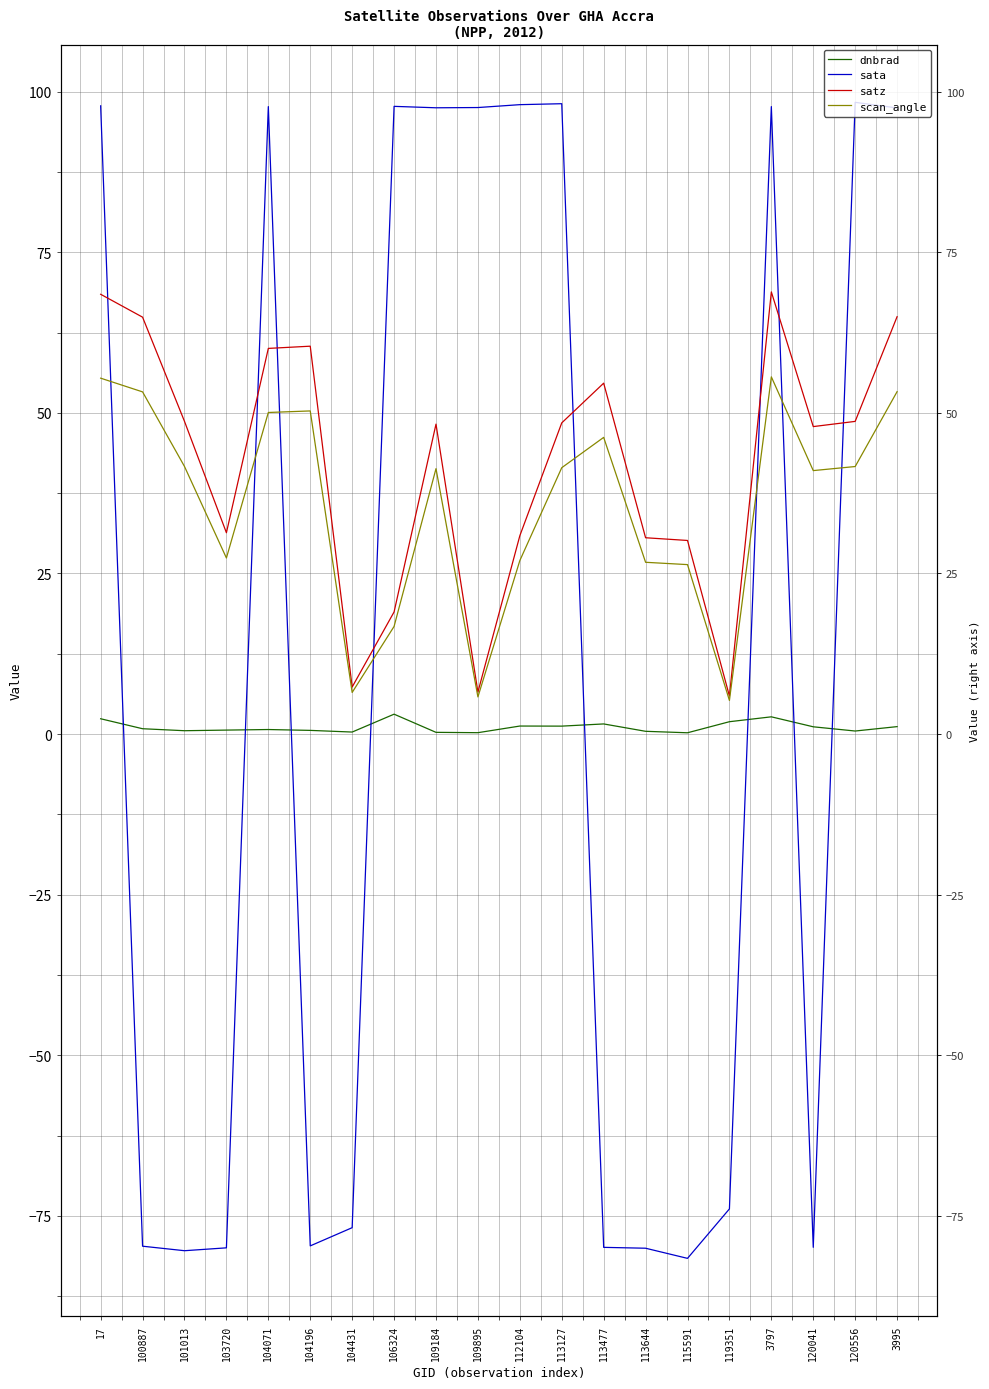

What is the spread (max minus min) of values at 113644?

110.6